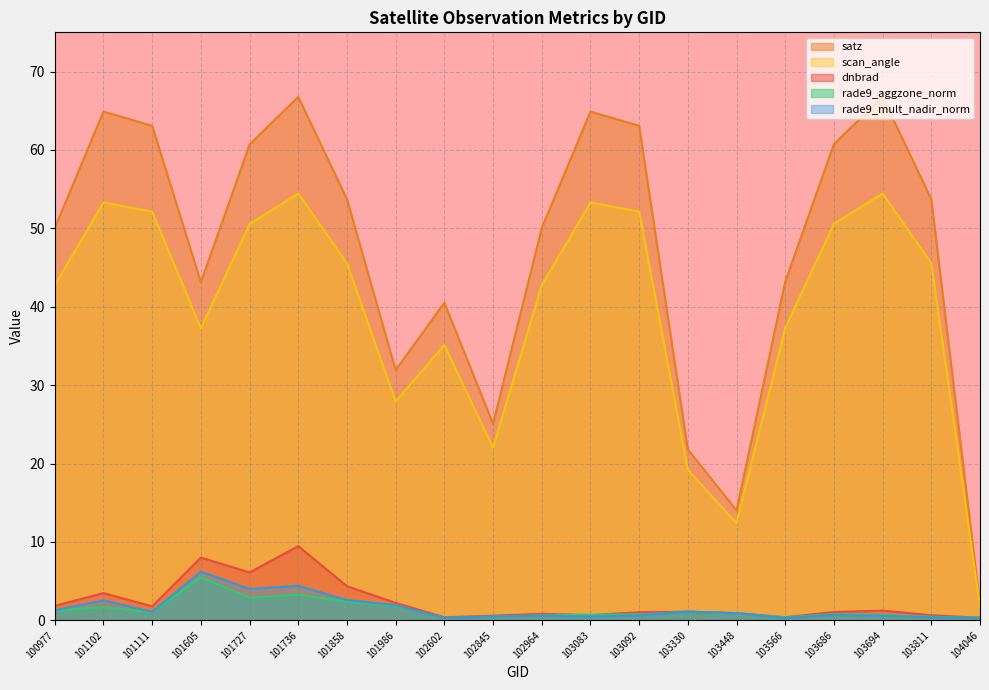

What is the value of the scan_angle point at the 5th from the left?

50.5